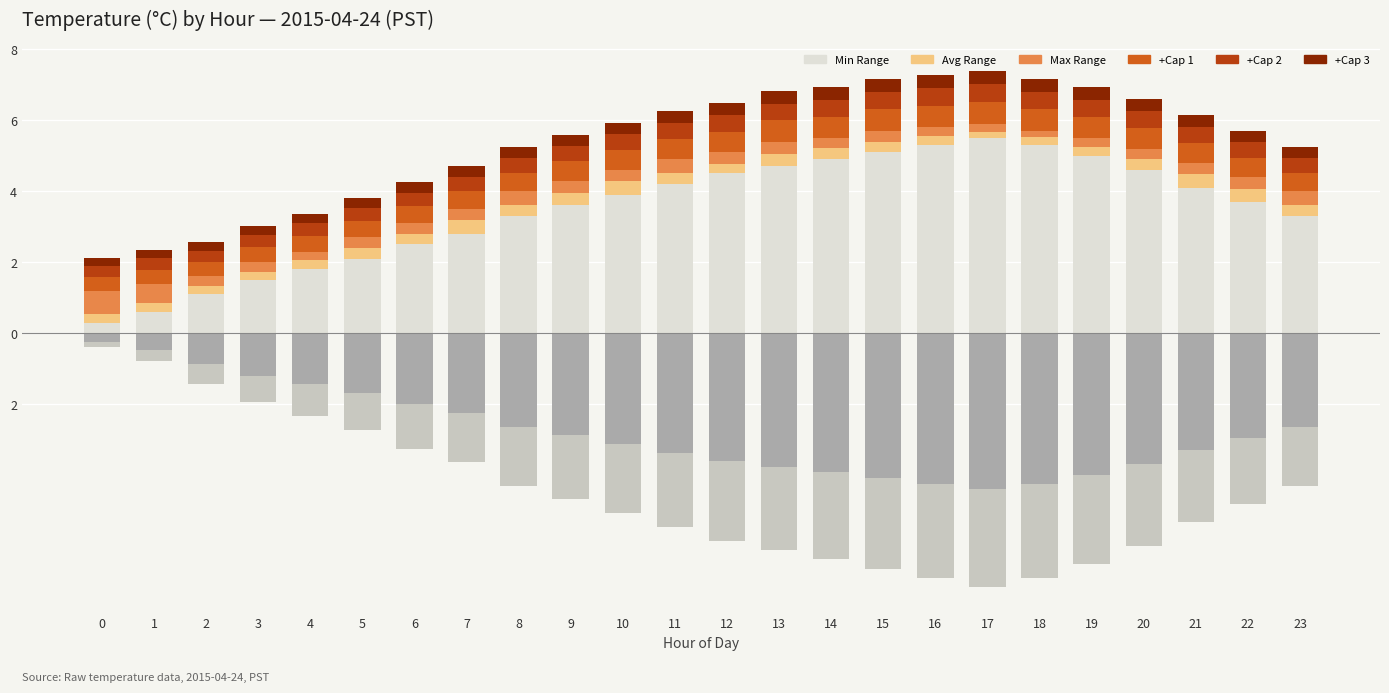

The value of Below 1 at 7 is -3.1. True or false?

False